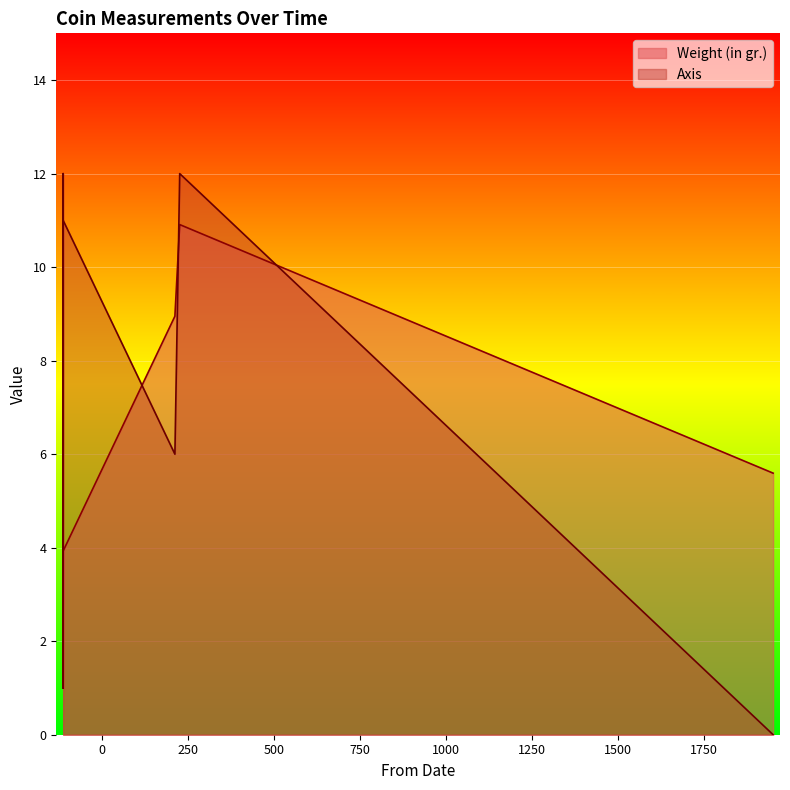

What is the difference between the highest and lowest values at -114?

3.1